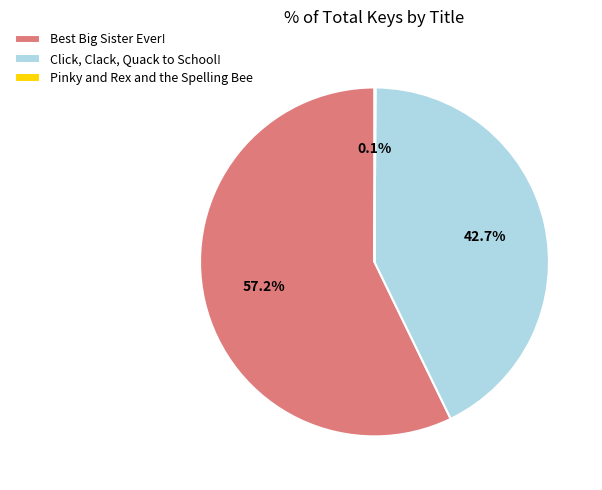

Combined, what portion of the pie is Click, Clack, Quack to School! and Best Big Sister Ever!?

99.9%